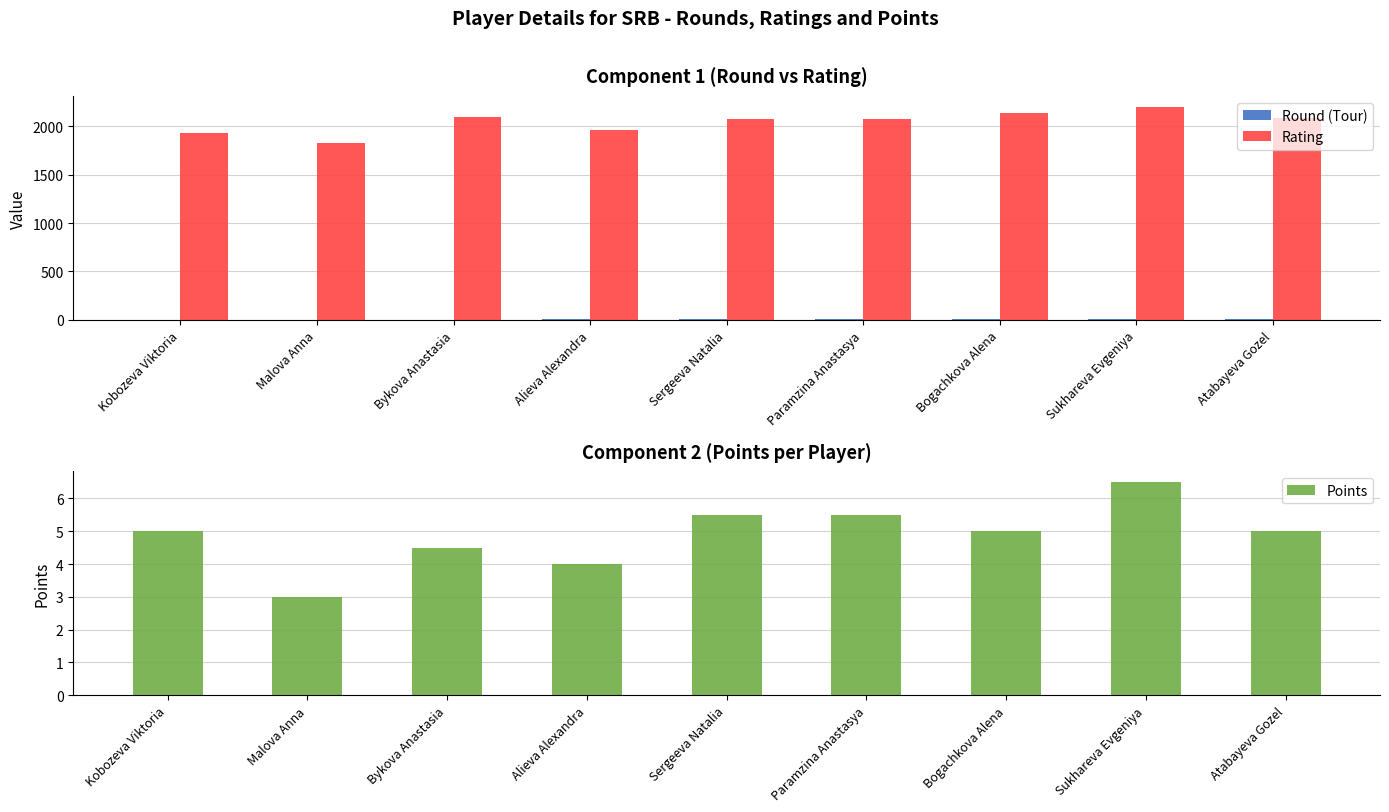

What is the difference between the maximum and second lowest values in the Round (Tour) series?

7.0